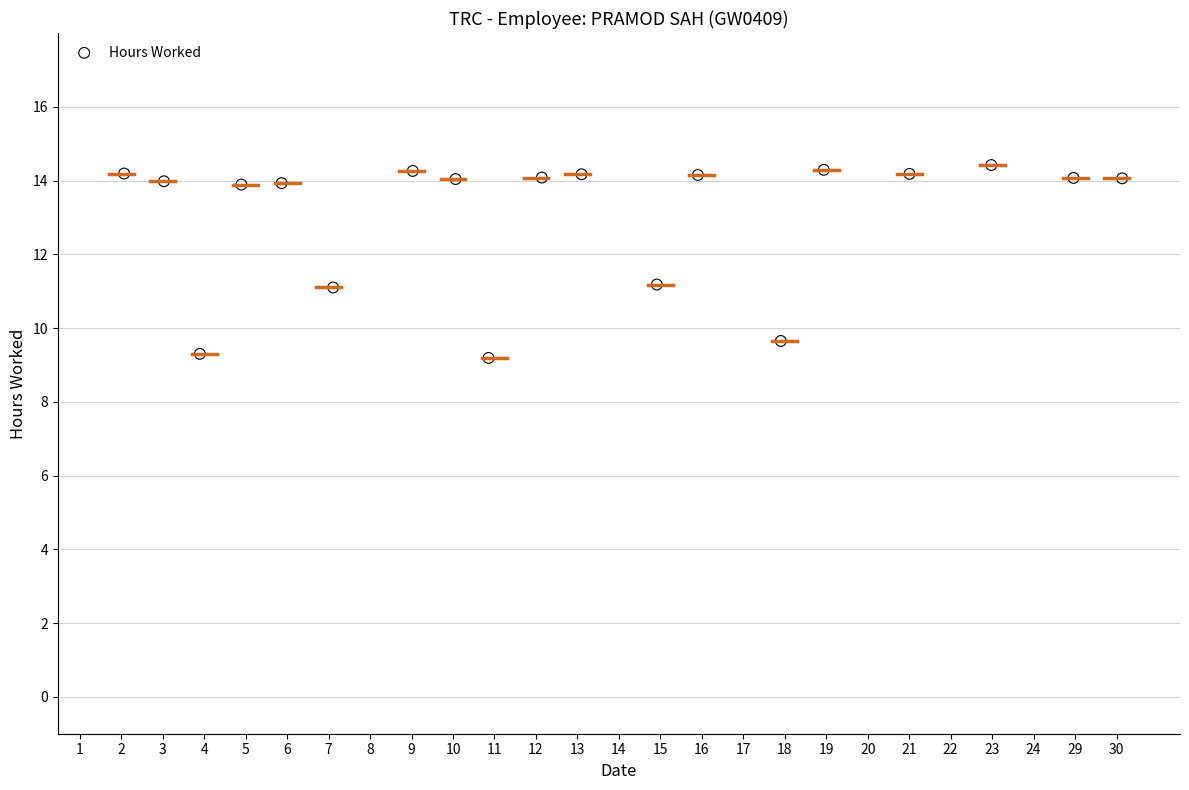

What is the range of Y values (max minus min)?

5.2